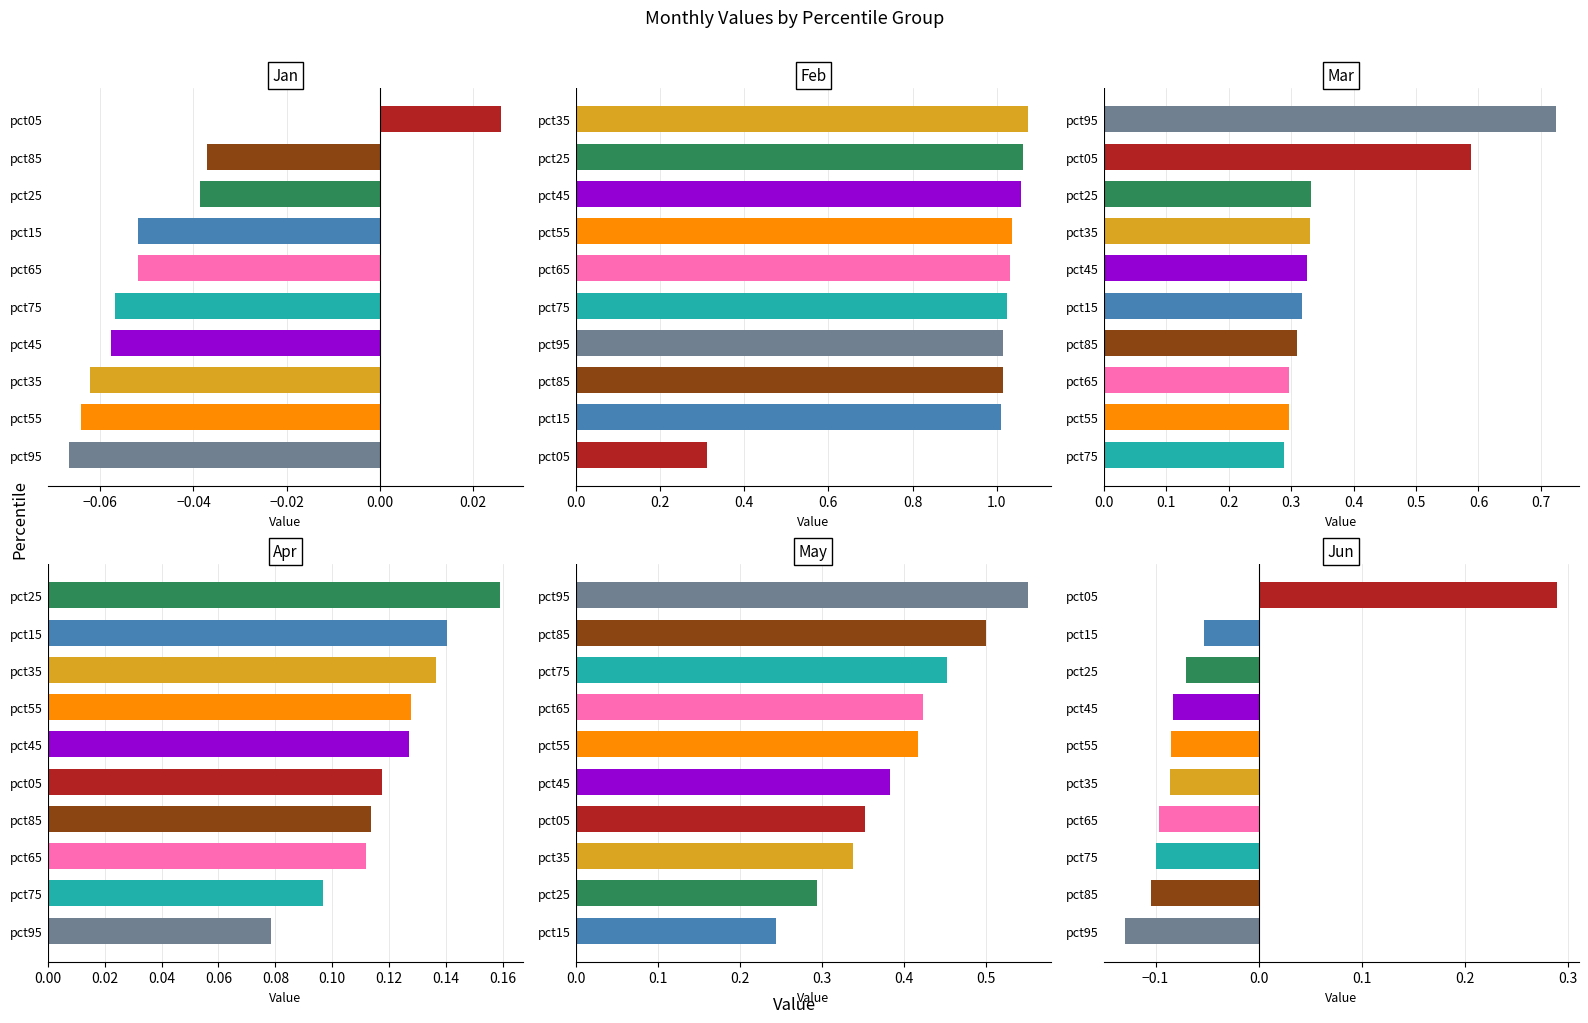

List the series in order of their peak value, lowest first.

Jan, Apr, Jun, May, Mar, Feb